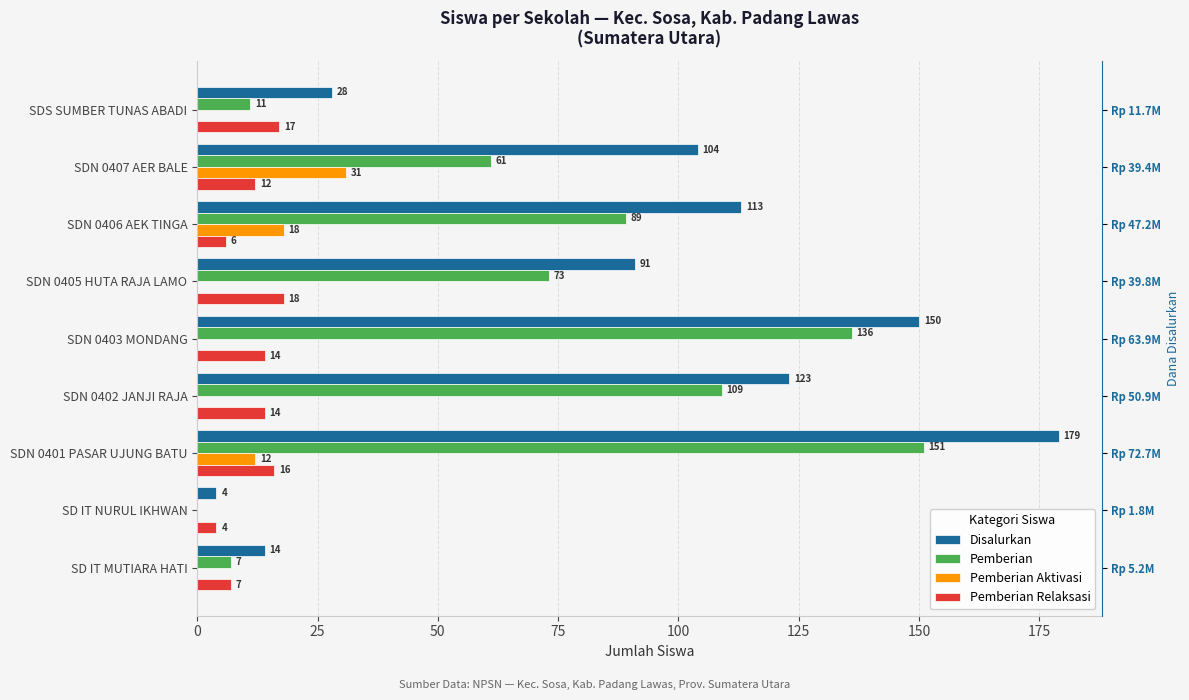

What is the value of the Disalurkan bar at the 9th from the left?

28